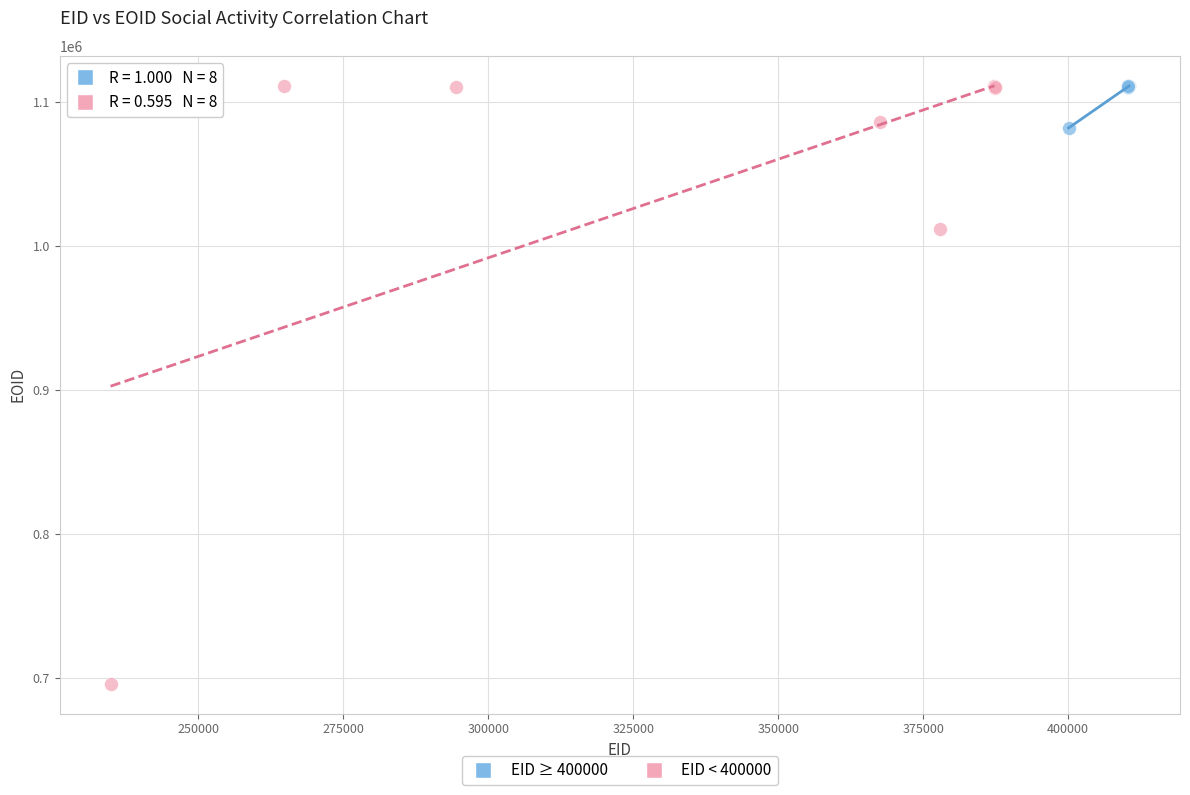

Which series contains the lowest Y value?

EID < 400000